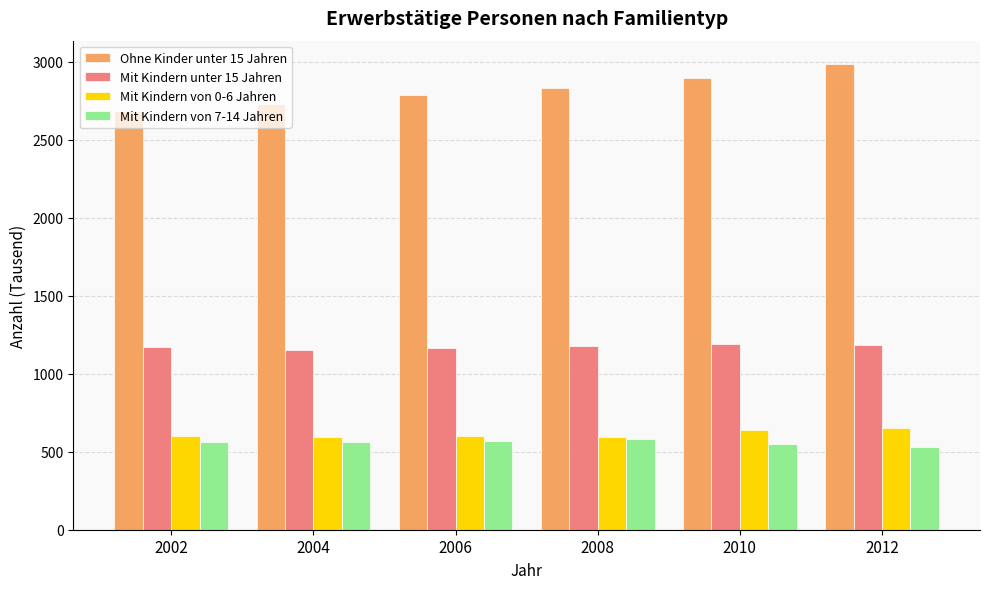

What are all the series names shown in the legend?

Ohne Kinder unter 15 Jahren, Mit Kindern unter 15 Jahren, Mit Kindern von 0-6 Jahren, Mit Kindern von 7-14 Jahren